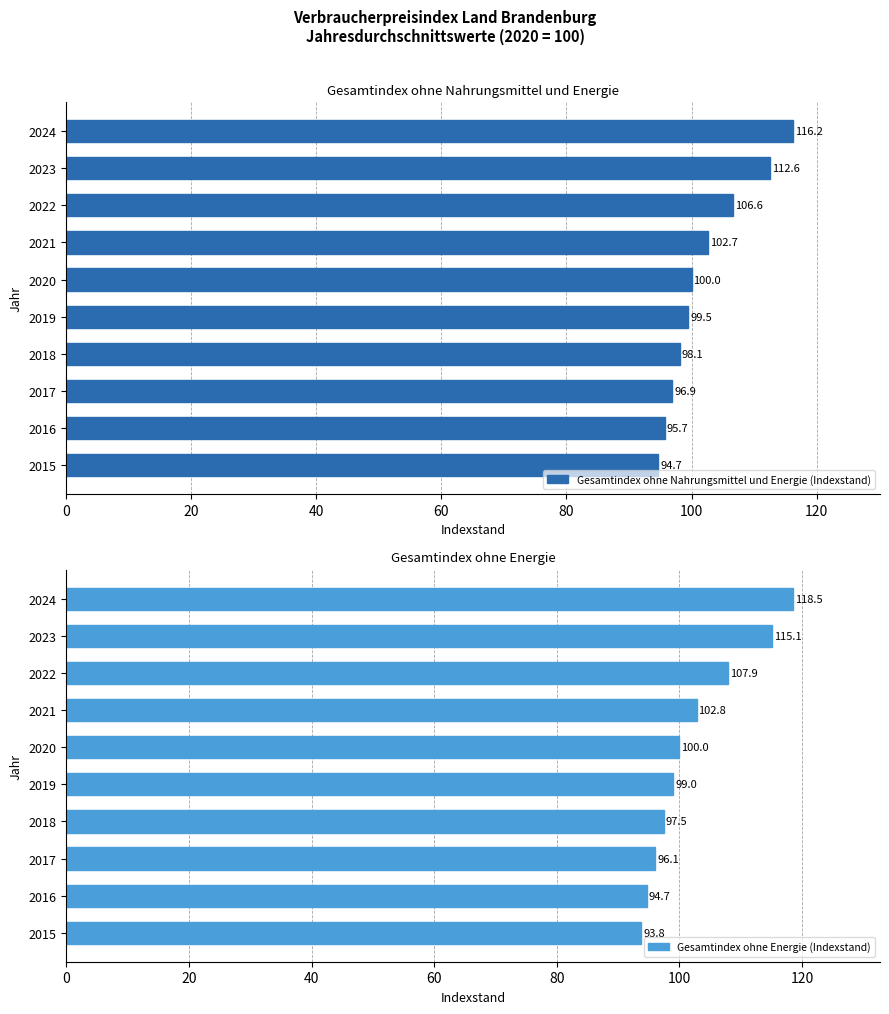

What is the lowest value of the Gesamtindex ohne Nahrungsmittel und Energie (Indexstand) series?

94.7